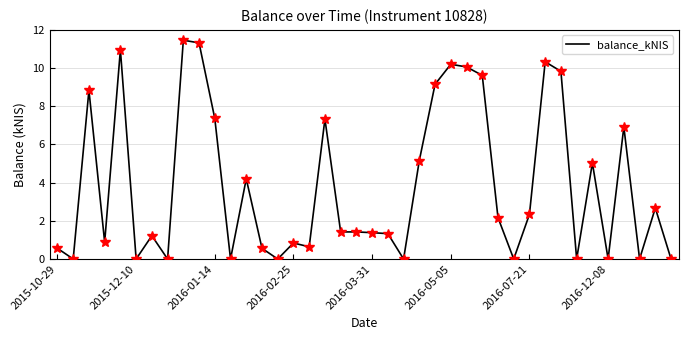

What is the sum of all values?

155.2